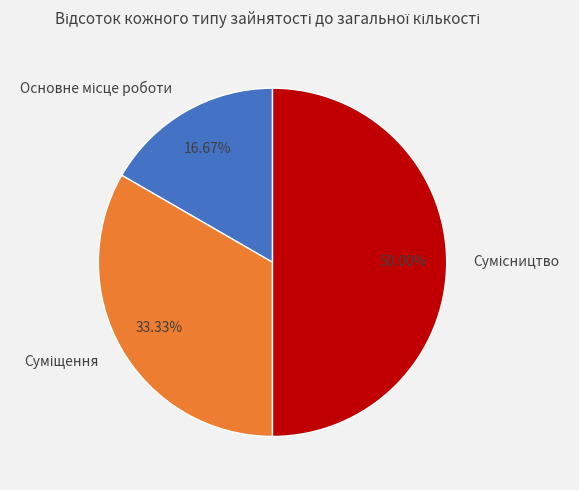

Count the number of slices in the pie.

3